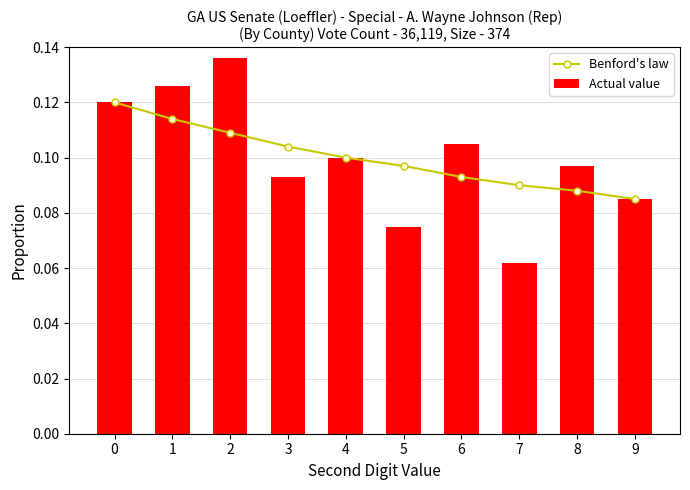

Reading left to right, extract all data points from this chart.

Benford's law: 0=0.1	1=0.1	2=0.1	3=0.1	4=0.1	5=0.1	6=0.1	7=0.1	8=0.1	9=0.1
Actual value: 0=0.1	1=0.1	2=0.1	3=0.1	4=0.1	5=0.1	6=0.1	7=0.1	8=0.1	9=0.1